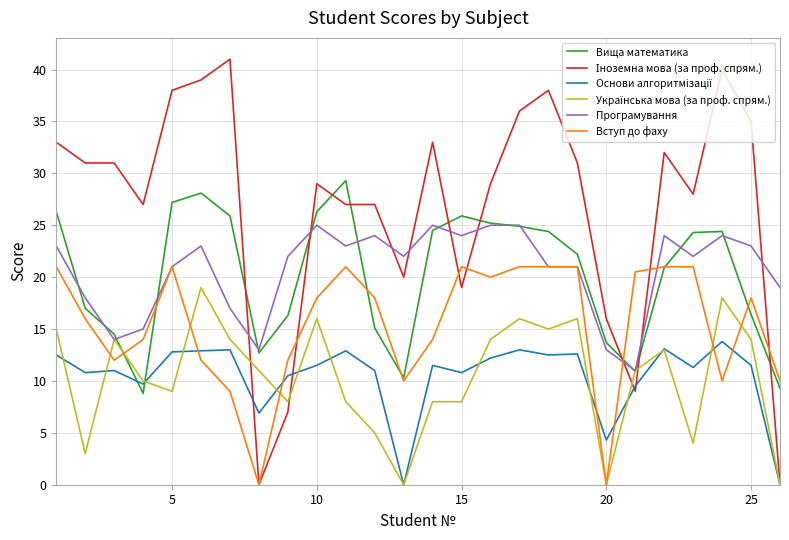

What is the maximum value shown in the chart?

41.0